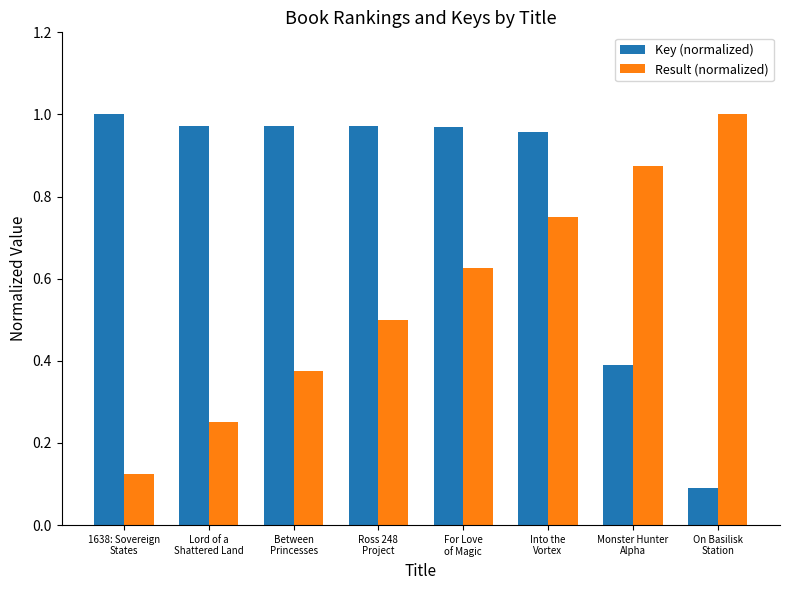

At how many categories does at least one series exceed 0?

8